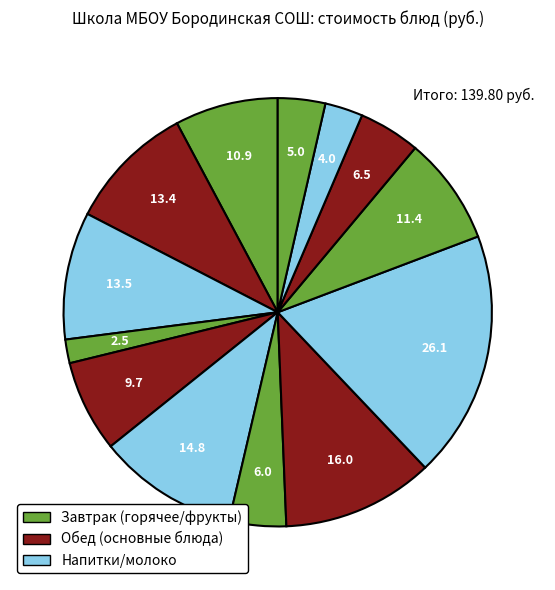

How many slices are in this pie chart?

13